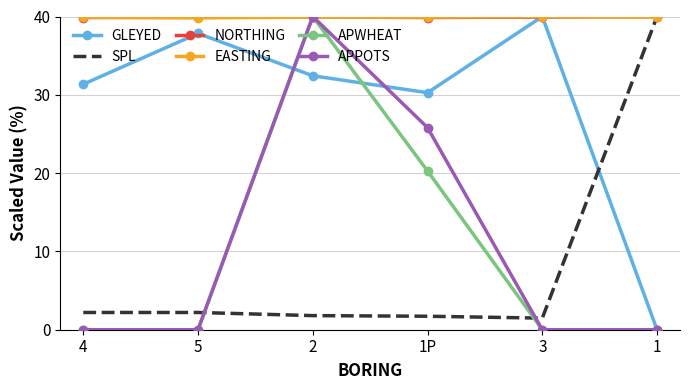

Where do EASTING and APWHEAT first cross each other?

5 and 2